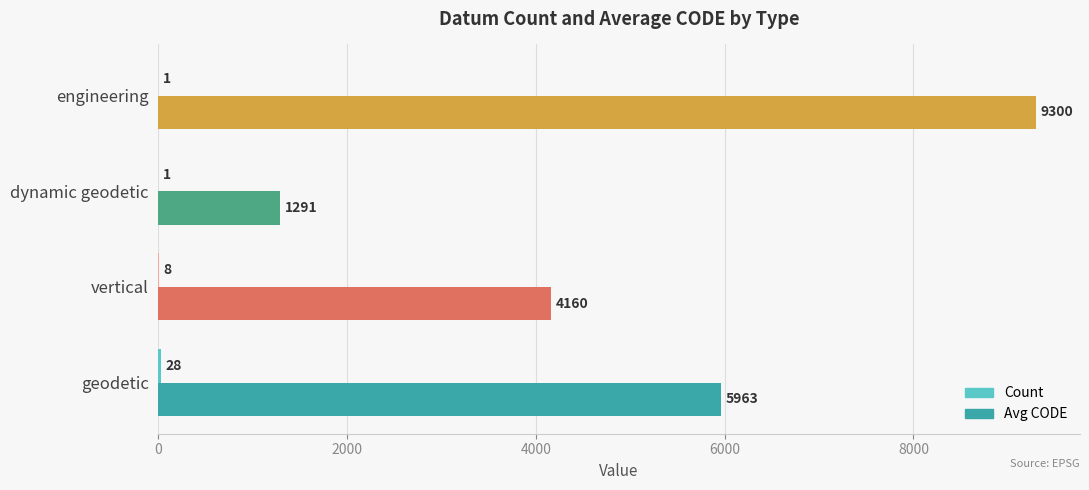

What is the sum of all Avg CODE values?

20714